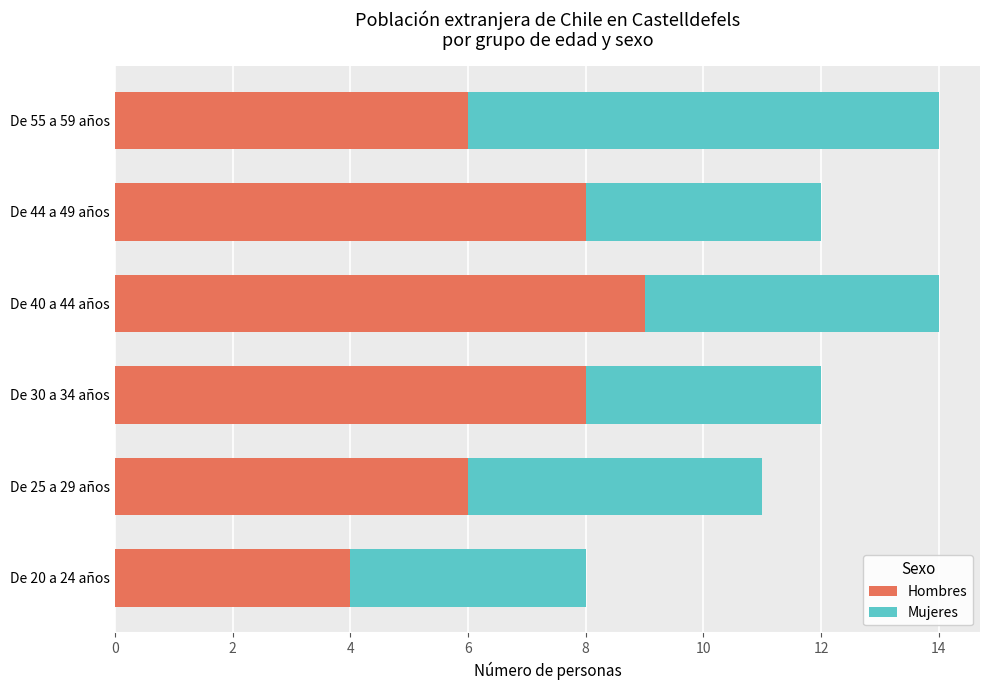

What is the minimum value for Hombres?

4